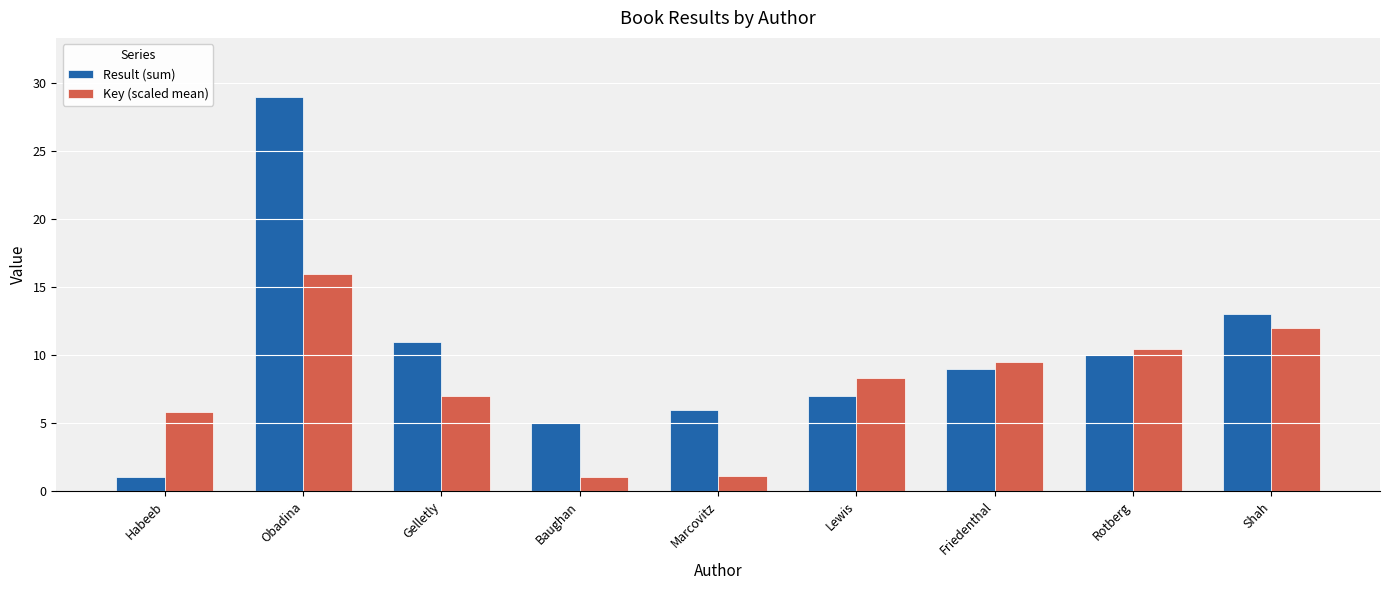

What is the sum of all Key (scaled mean) values?

71.3